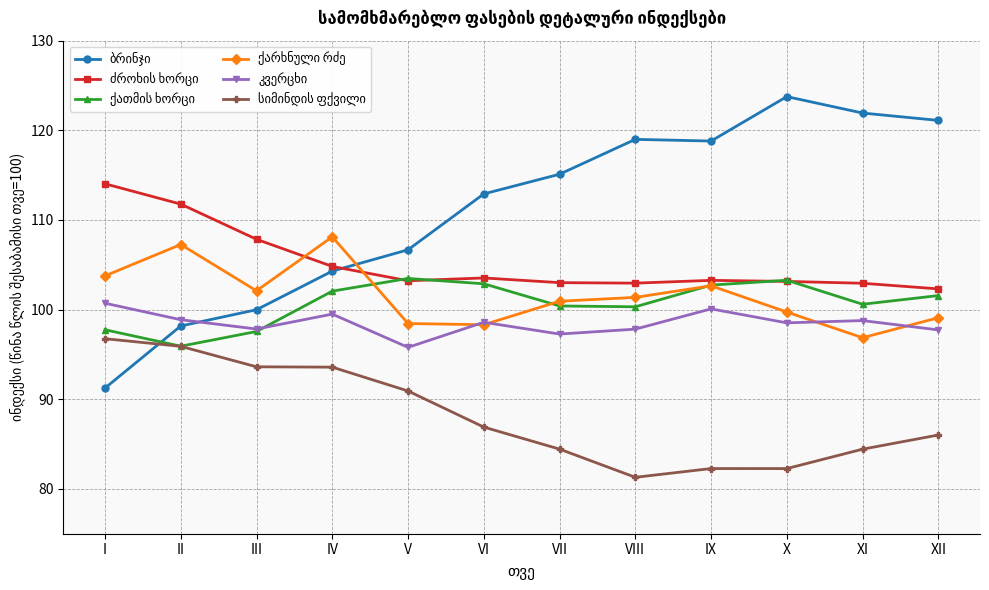

What is the total value across all series at II?

607.9